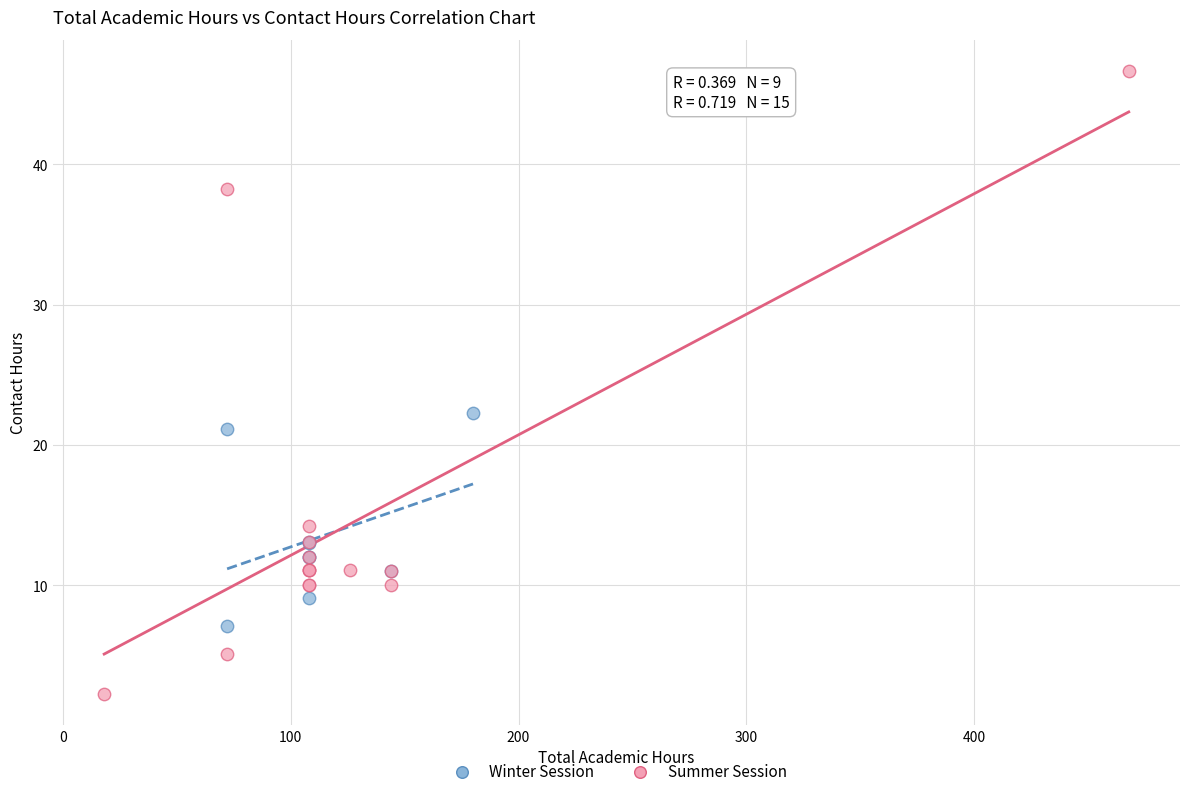

Which series reaches the maximum Y coordinate?

Summer Session